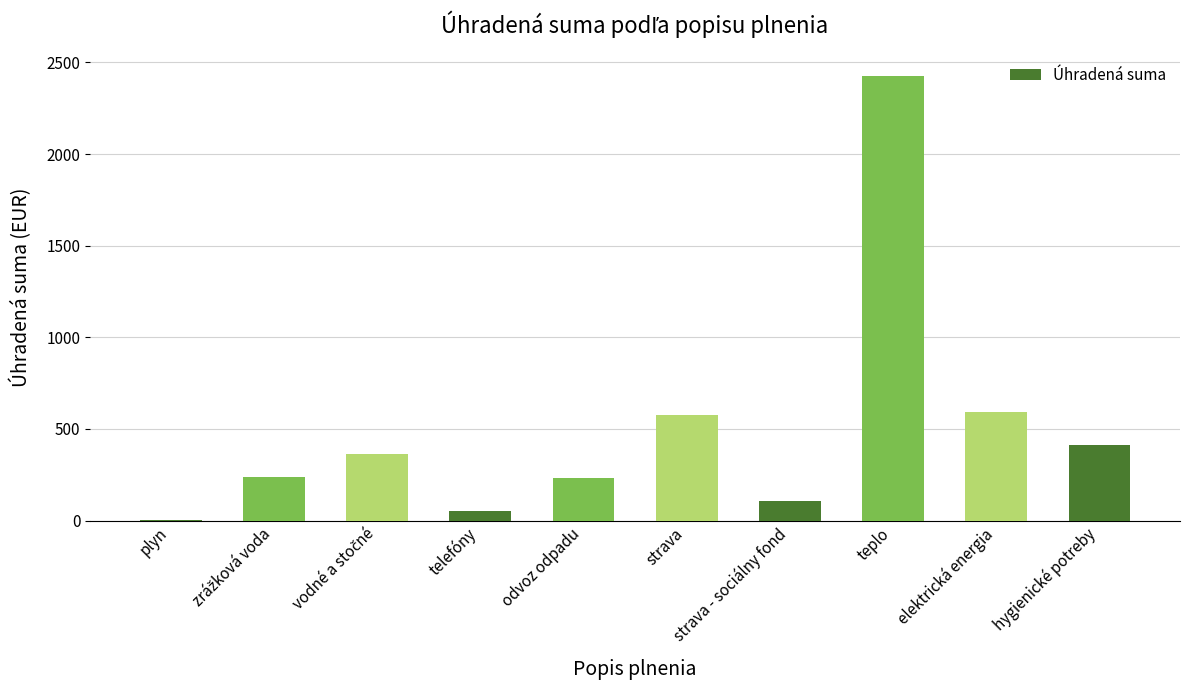

What is the ratio of the value at odvoz odpadu to the value at telefóny?

4.3